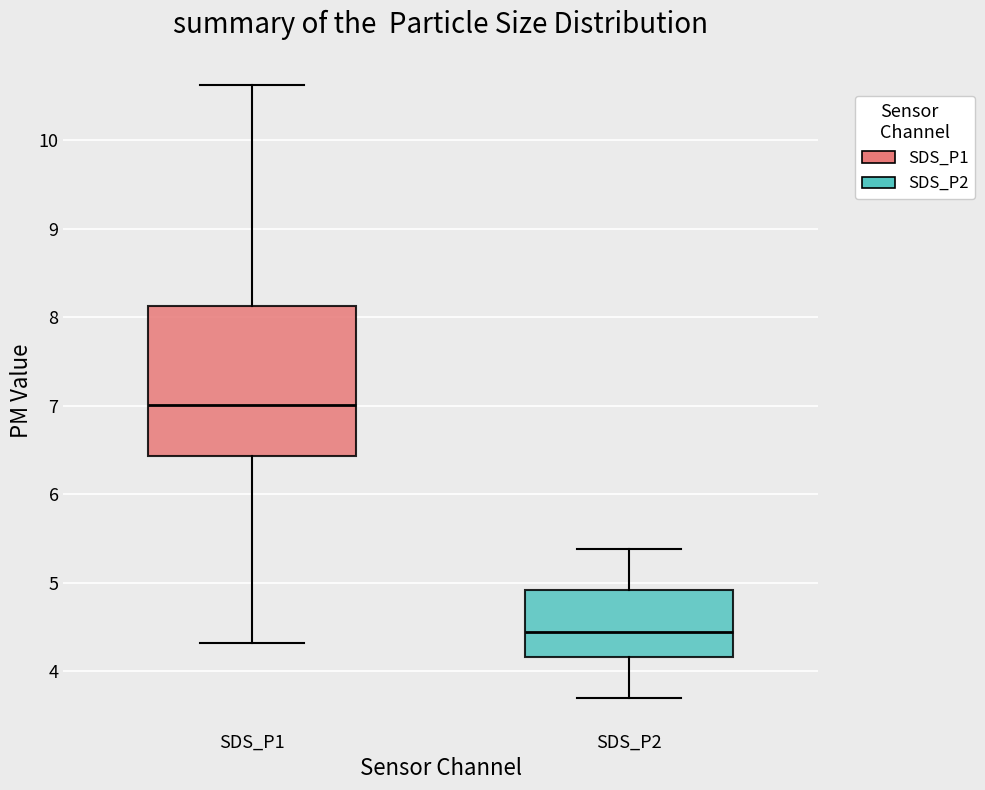

Reading left to right, transcribe this box plot: for each box, give where its median line is, the range the box spans, and where its two whiskers end, as read against the y-axis. The values are not printed on the chart, so give them approximately, as read against the axis.

SDS_P1: median 7.0, box 6.4 to 8.1, whiskers 4.3 to 10.6
SDS_P2: median 4.5, box 4.2 to 4.9, whiskers 3.7 to 5.4